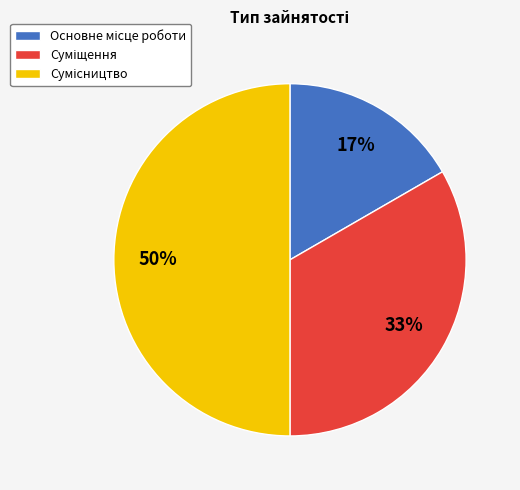

To the nearest percent, what is the average slice percentage?

33%